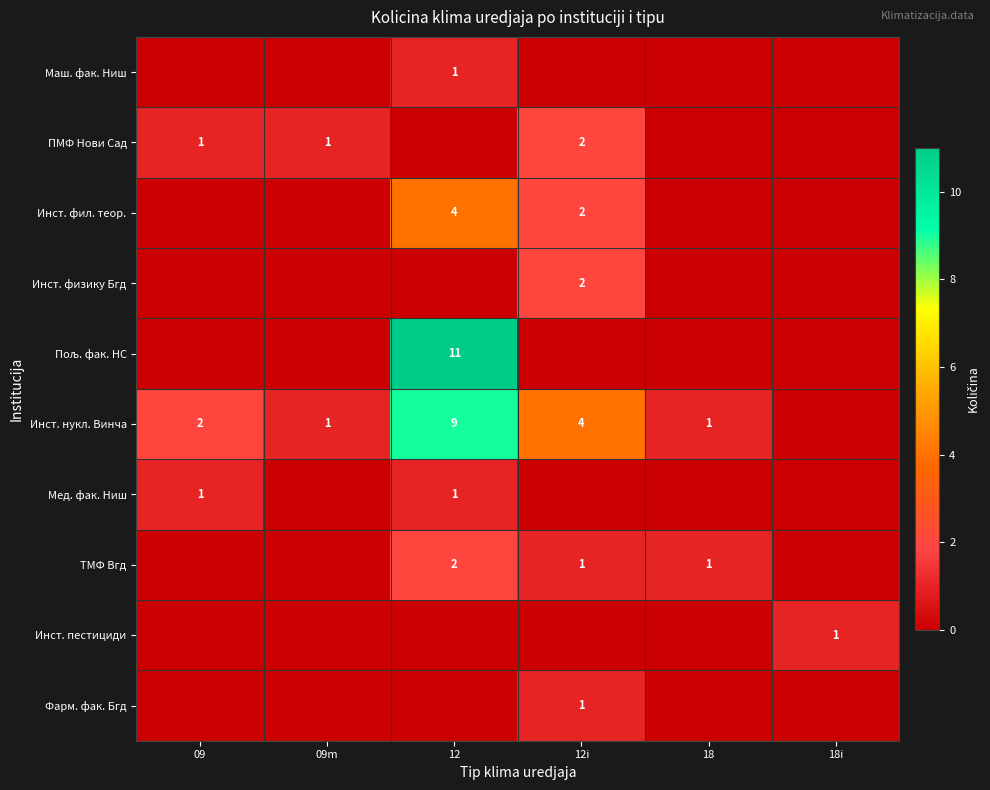

The value of Фарм. фак. Бгд at 12i is 1. True or false?

True